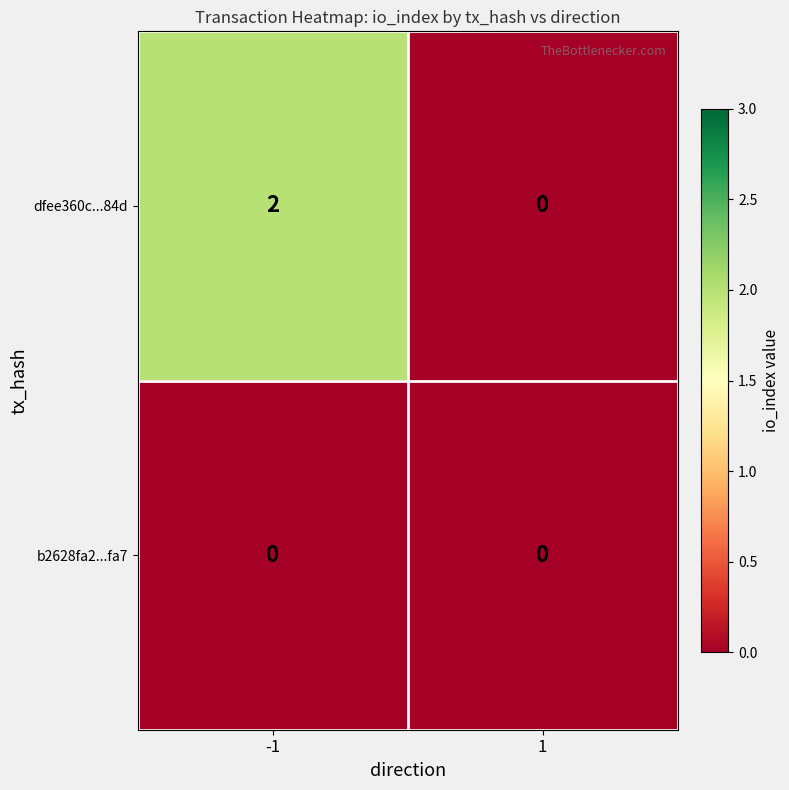

What is the greatest value displayed?

2